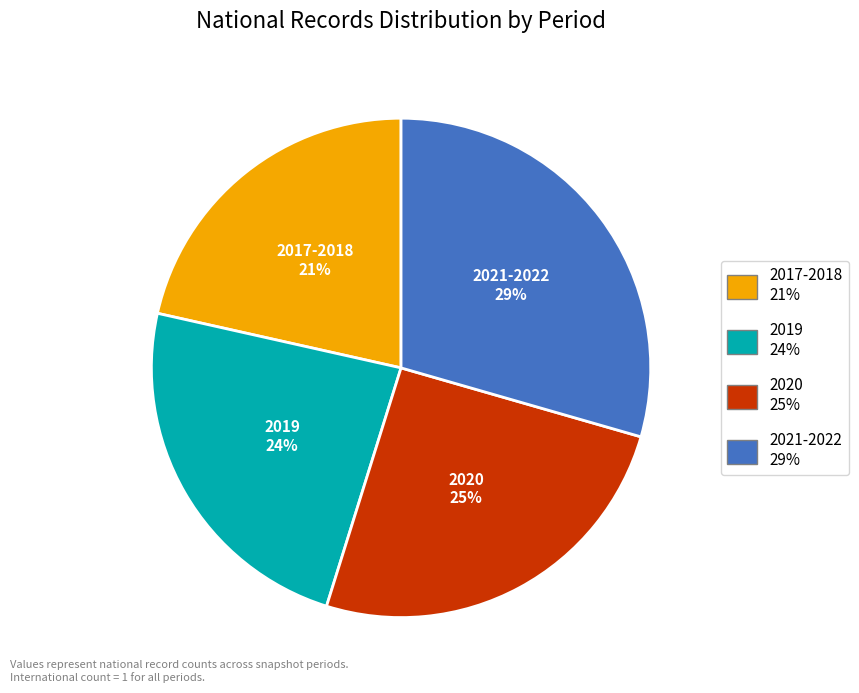

Does 2021-2022 account for over 50% of the chart?

No